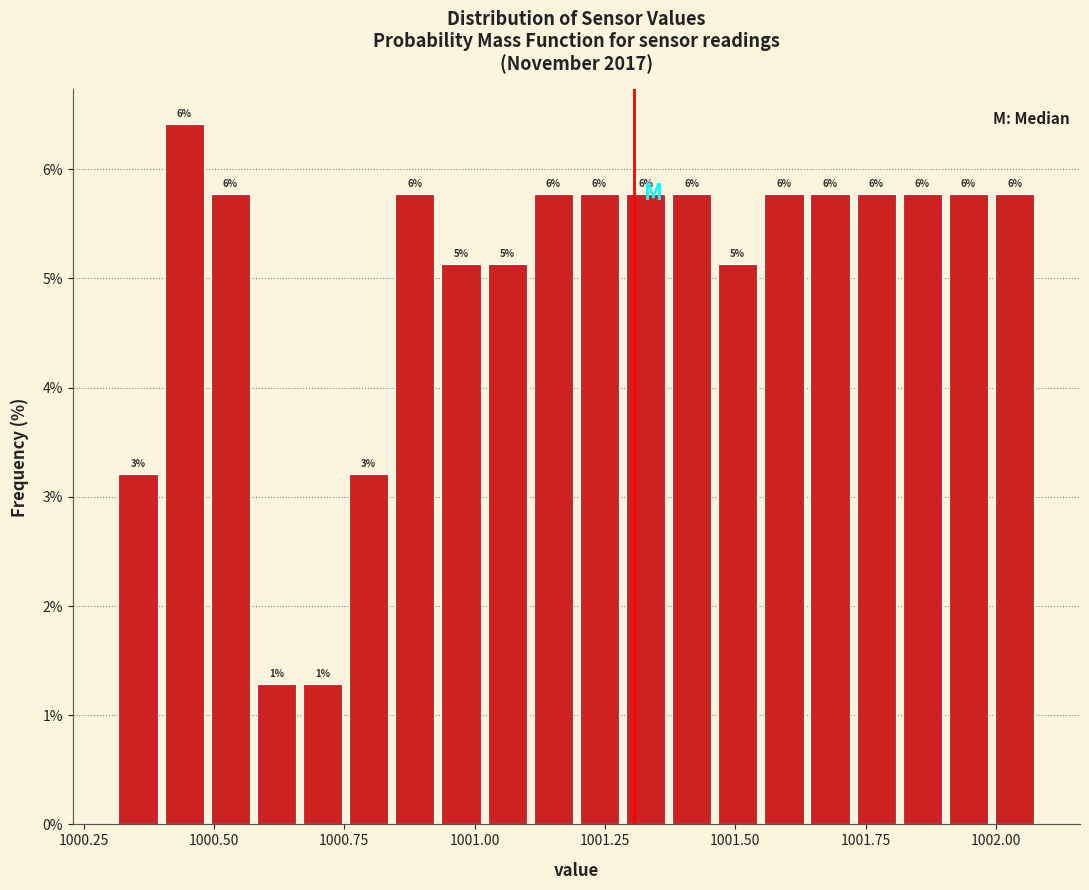

Around what value on the x-axis is the tallest bar? Give the approximate position of its centre, as read against the axis.

1000.45